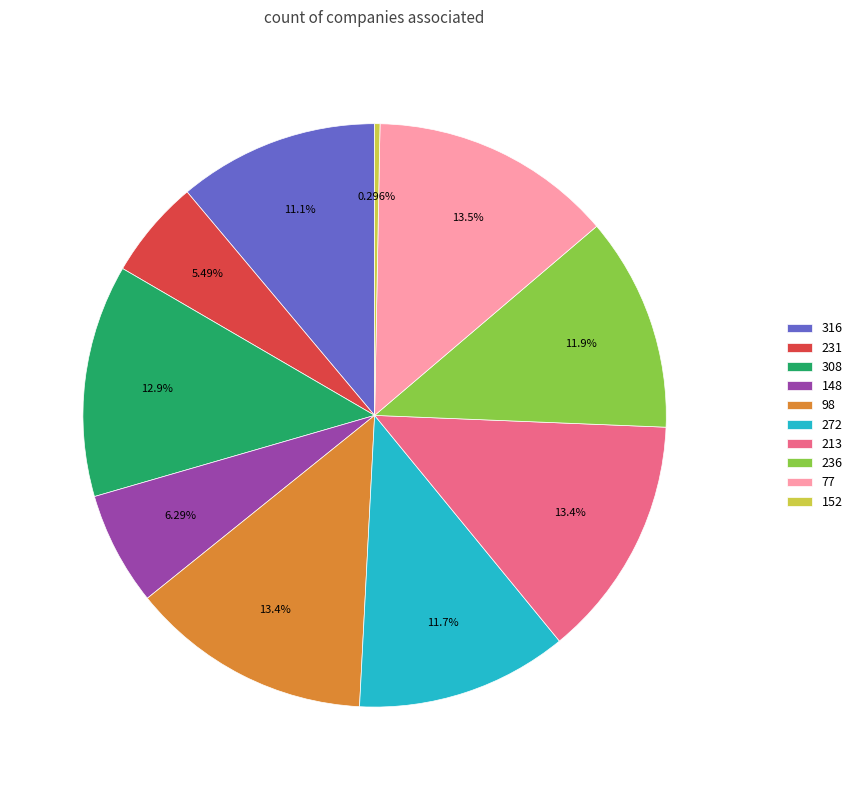

Is 236 the majority of the pie?

No